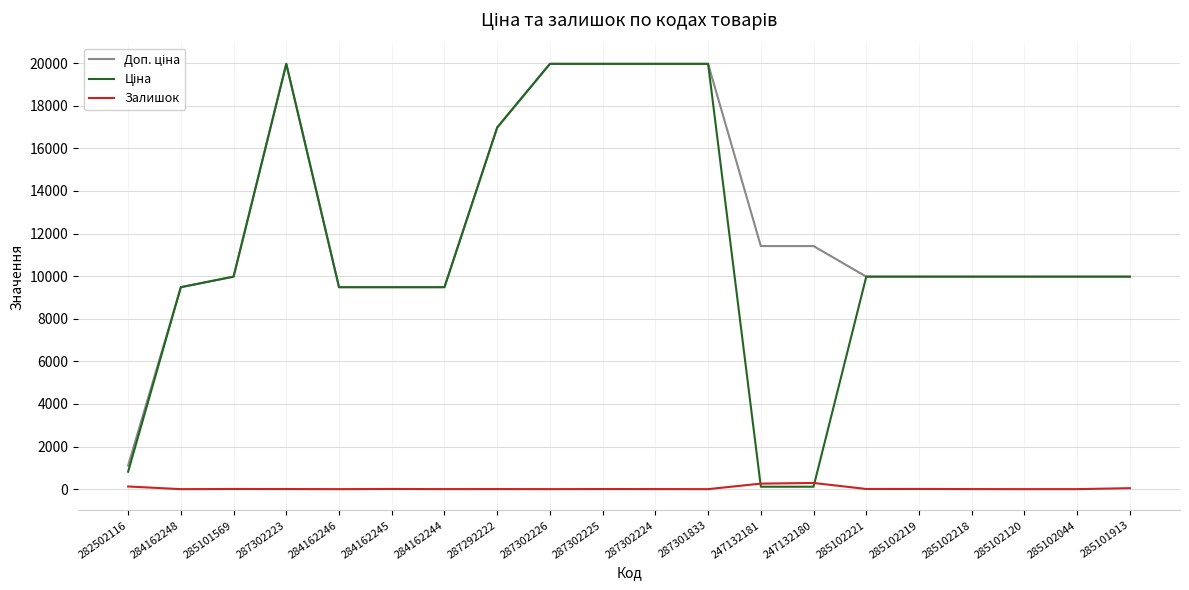

Does the chart display data point markers on the line(s)?

No